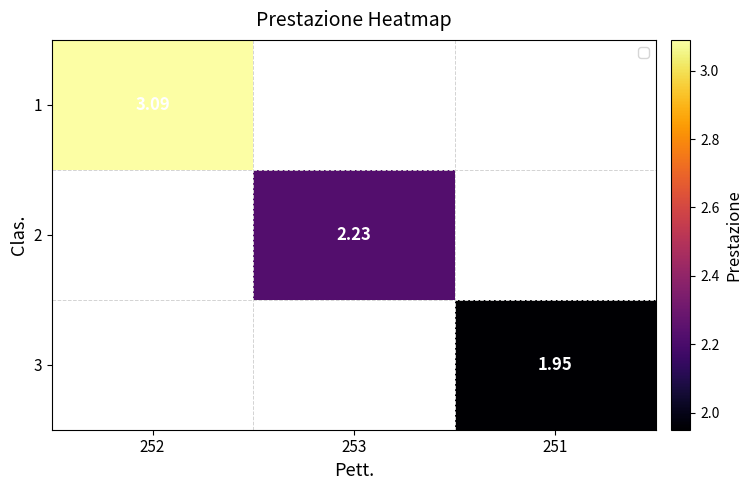

Is the value of 1 at 252 greater than the value of 2 at 253?

Yes